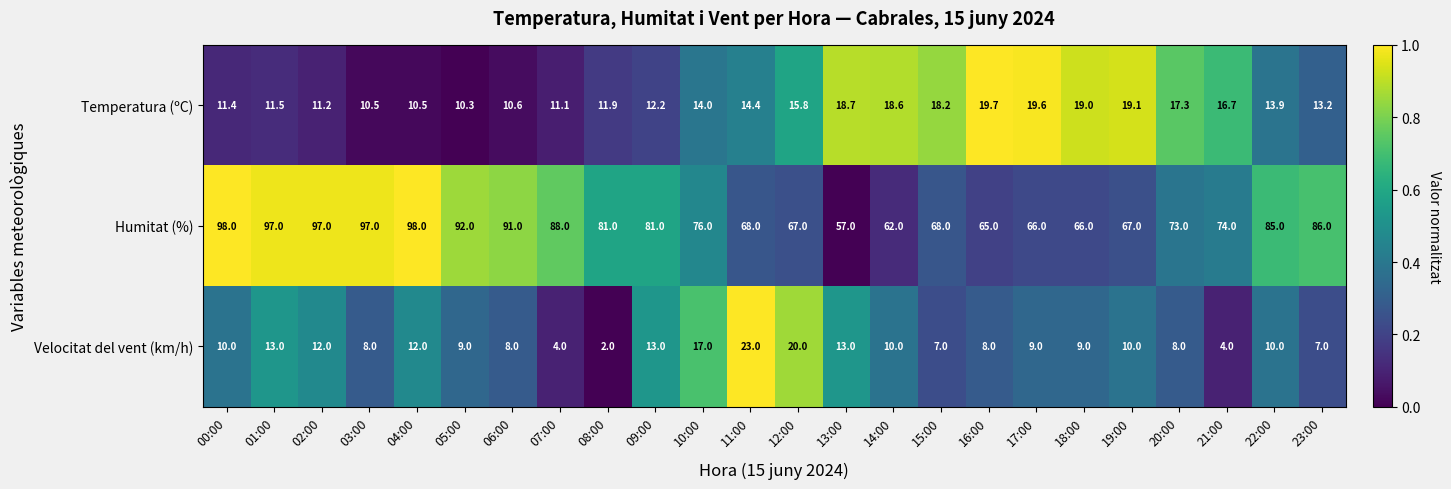

Rank the series by their maximum value, from highest to lowest.

Humitat (%), Velocitat del vent (km/h), Temperatura (ºC)